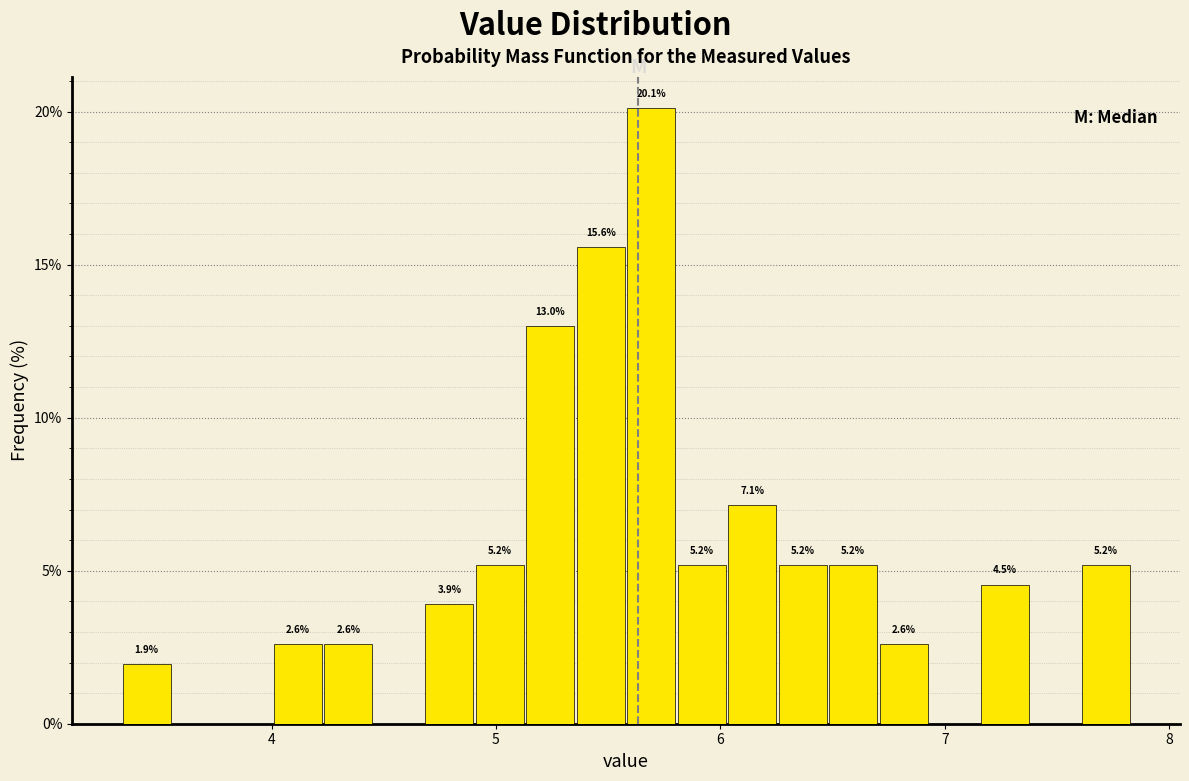

Read against the x-axis, roughly where is the centre of the tallest bar?

5.7